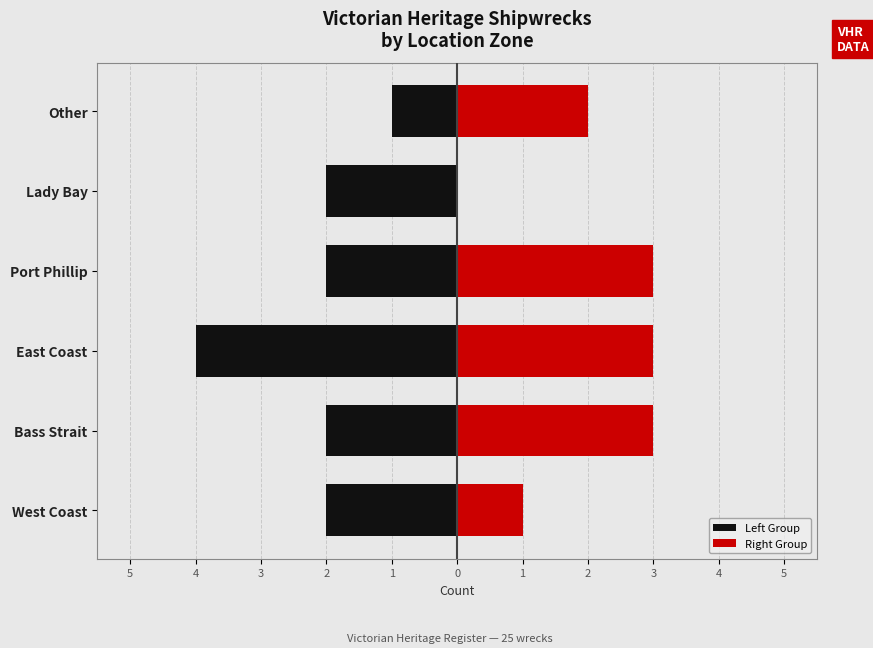

How many categories are shown in the chart?

6